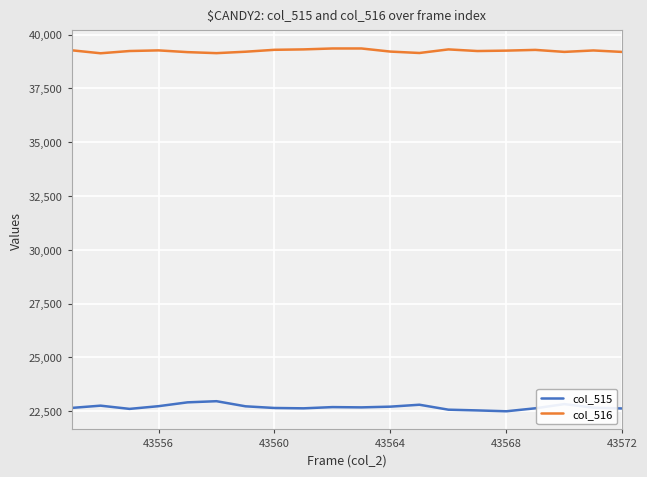

List the series in order of their overall mean, highest first.

col_516, col_515